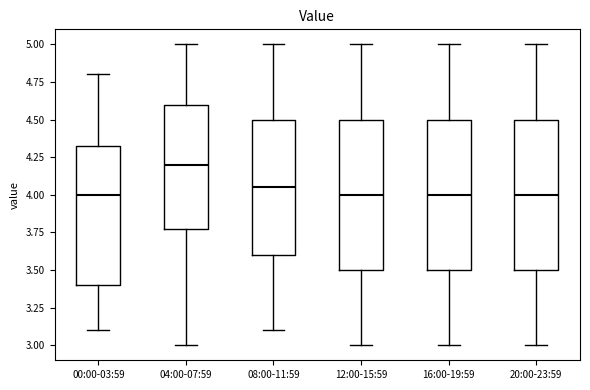

Reading left to right, transcribe this box plot: for each box, give where its median line is, the range the box spans, and where its two whiskers end, as read against the y-axis. The values are not printed on the chart, so give them approximately, as read against the axis.

00:00-03:59: median 4.00, box 3.40 to 4.35, whiskers 3.10 to 4.80
04:00-07:59: median 4.20, box 3.80 to 4.60, whiskers 3.00 to 5.00
08:00-11:59: median 4.05, box 3.60 to 4.50, whiskers 3.10 to 5.00
12:00-15:59: median 4.00, box 3.50 to 4.50, whiskers 3.00 to 5.00
16:00-19:59: median 4.00, box 3.50 to 4.50, whiskers 3.00 to 5.00
20:00-23:59: median 4.00, box 3.50 to 4.50, whiskers 3.00 to 5.00